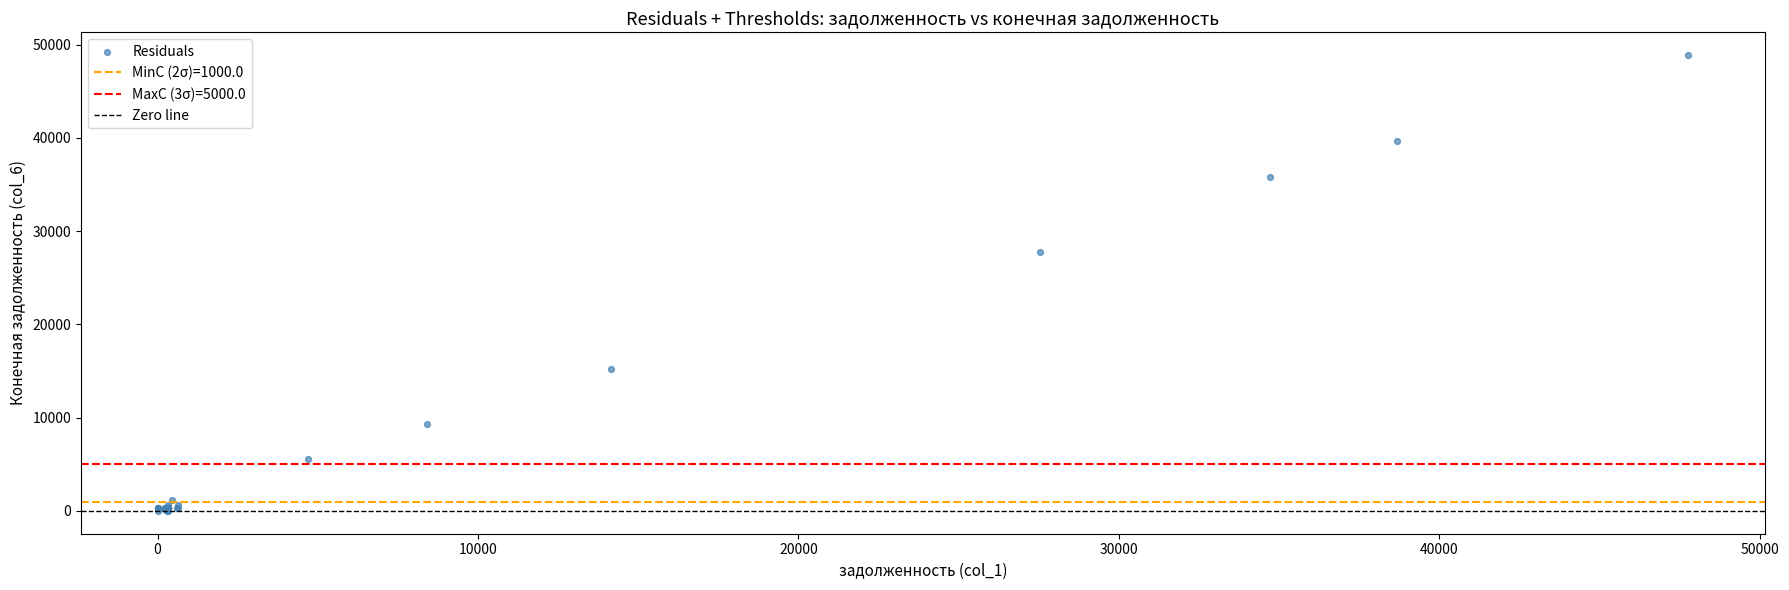

What Y value in the scatter plot is closest to 24434?

27813.0